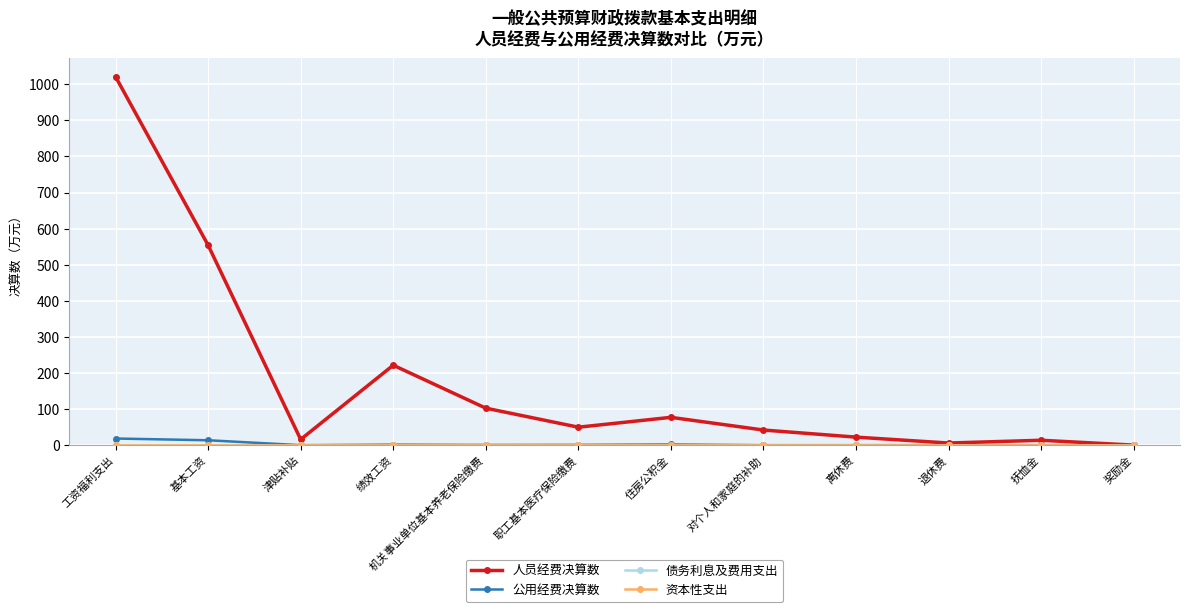

The value of 人员经费决算数 at 津贴补贴 is 26.6. True or false?

False